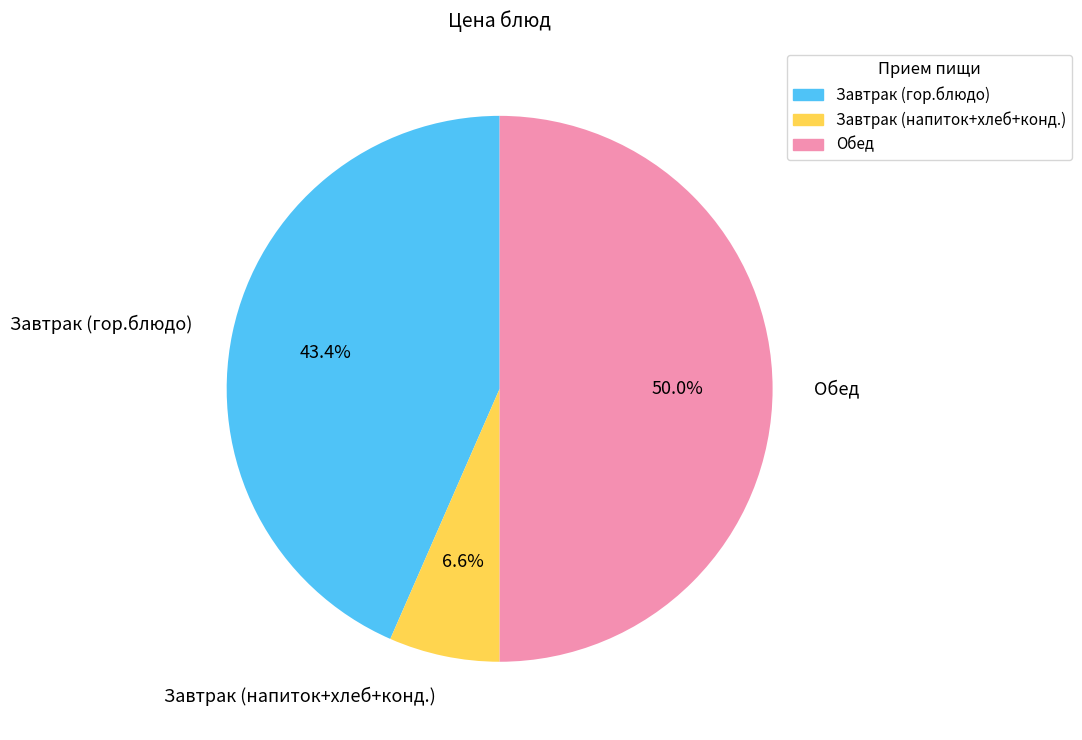

How many slices are in this pie chart?

3